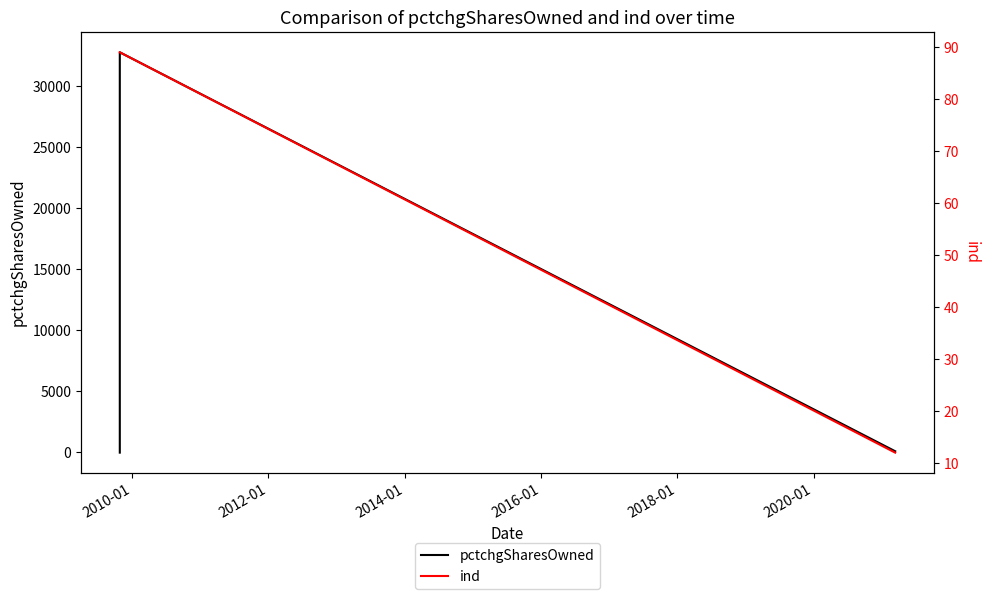

What position from the left is 2012-01?

2